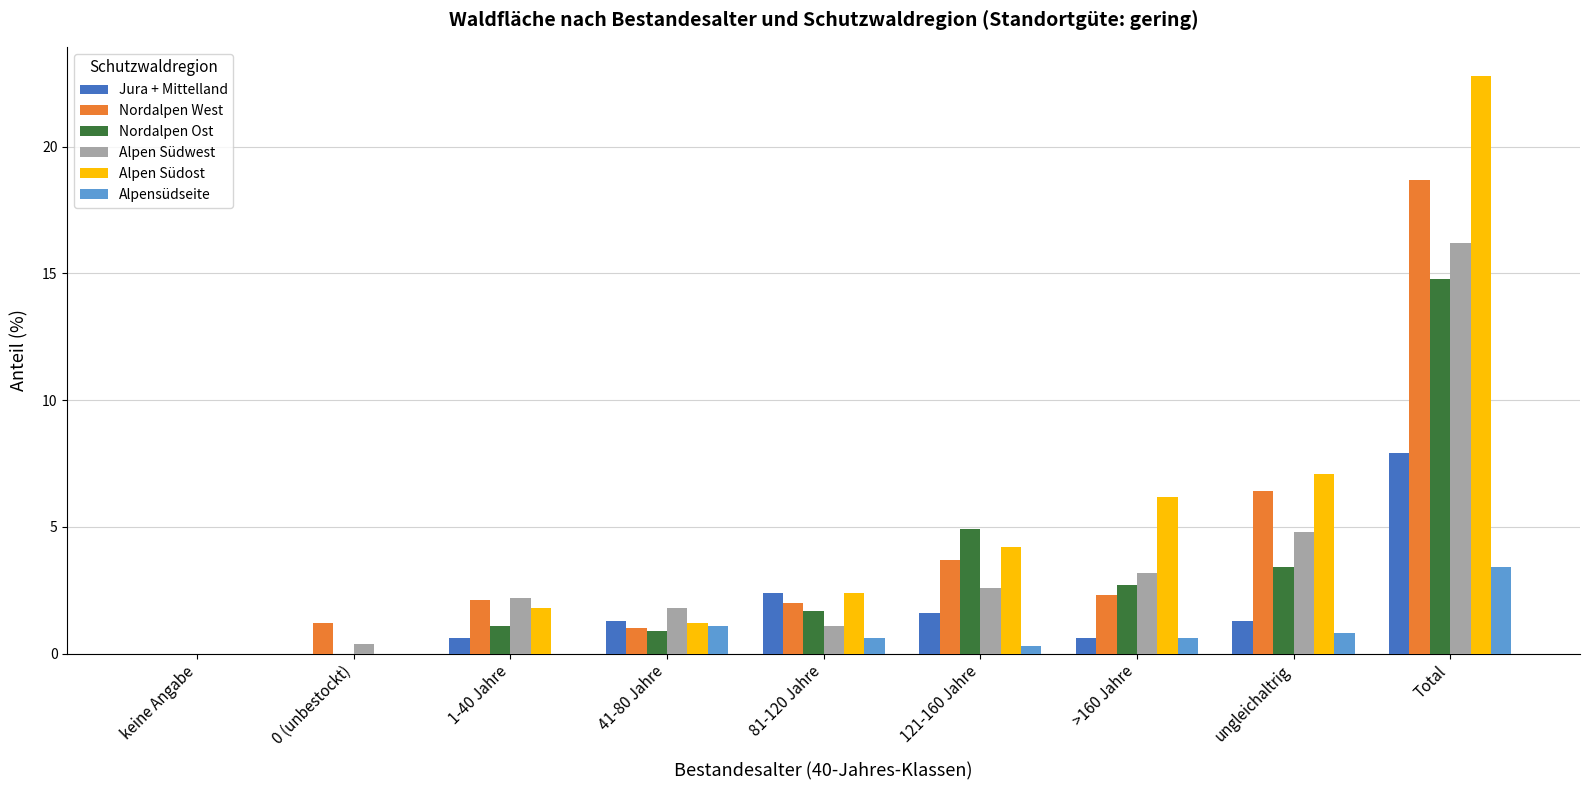

Between 41-80 Jahre and 121-160 Jahre, which series saw the biggest shift?

Nordalpen Ost